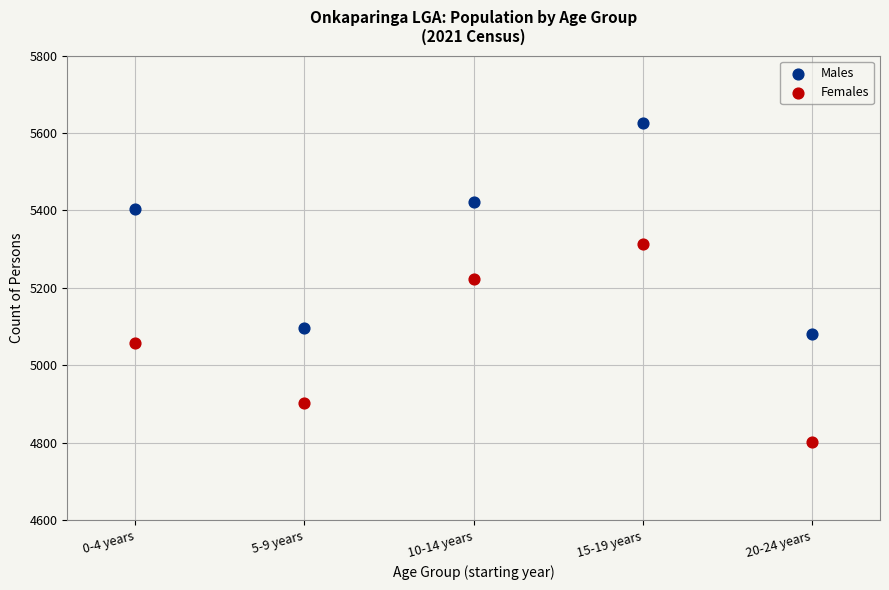

Which series contains the highest Y value?

Males